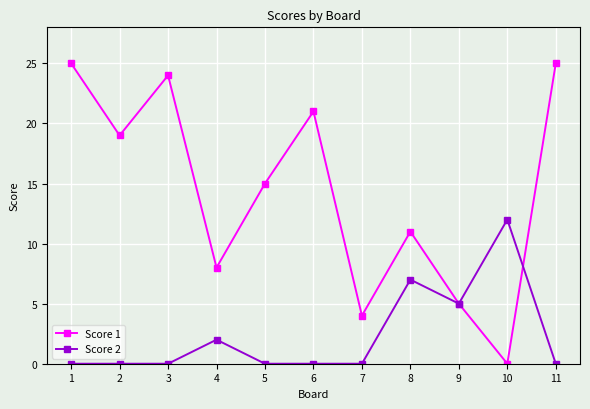

Reading right to left, what are all the values shown in this chart?

Score 1: 11=25	10=0	9=5	8=11	7=4	6=21	5=15	4=8	3=24	2=19	1=25
Score 2: 11=0	10=12	9=5	8=7	7=0	6=0	5=0	4=2	3=0	2=0	1=0